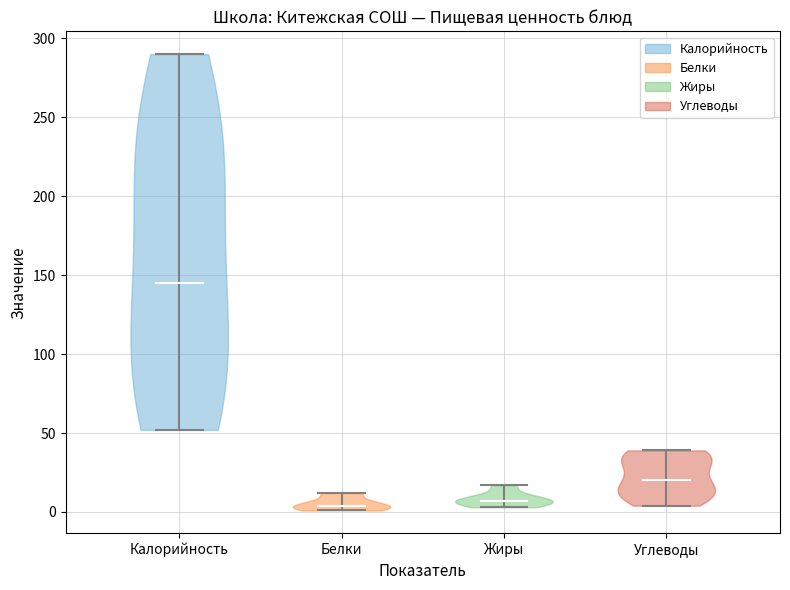

What is the lowest point the violin for Жиры reaches on the y-axis? The values are not printed on the chart, so give them approximately, as read against the axis.

5